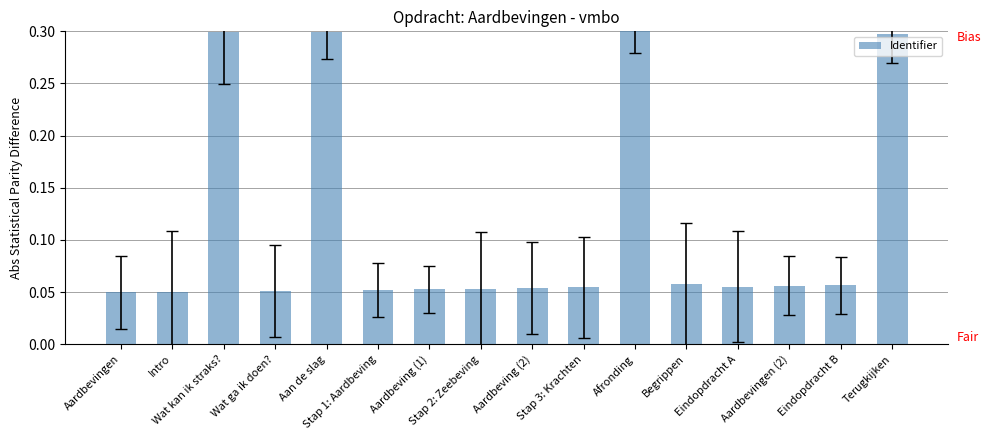

Does the chart contain any negative values?

No